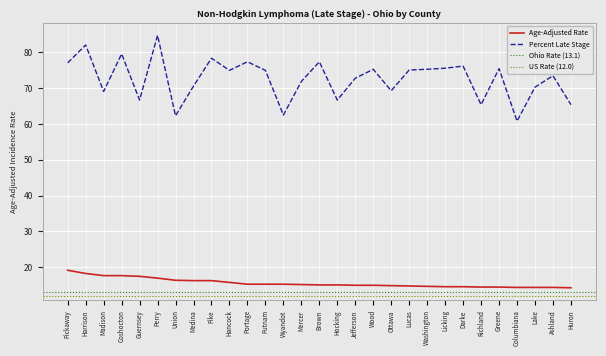

The value of Percent Late Stage at Pickaway is 77.1. True or false?

True